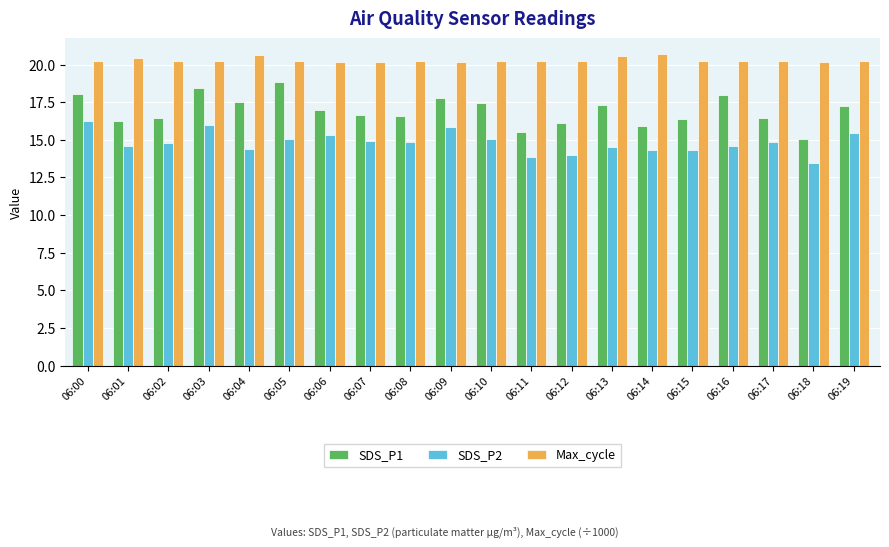

Which series has the largest range (max minus min)?

SDS_P1